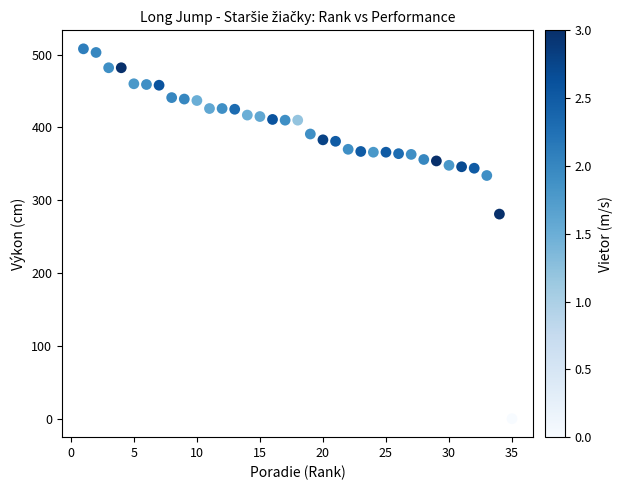

What is the range of Y values (max minus min)?

508